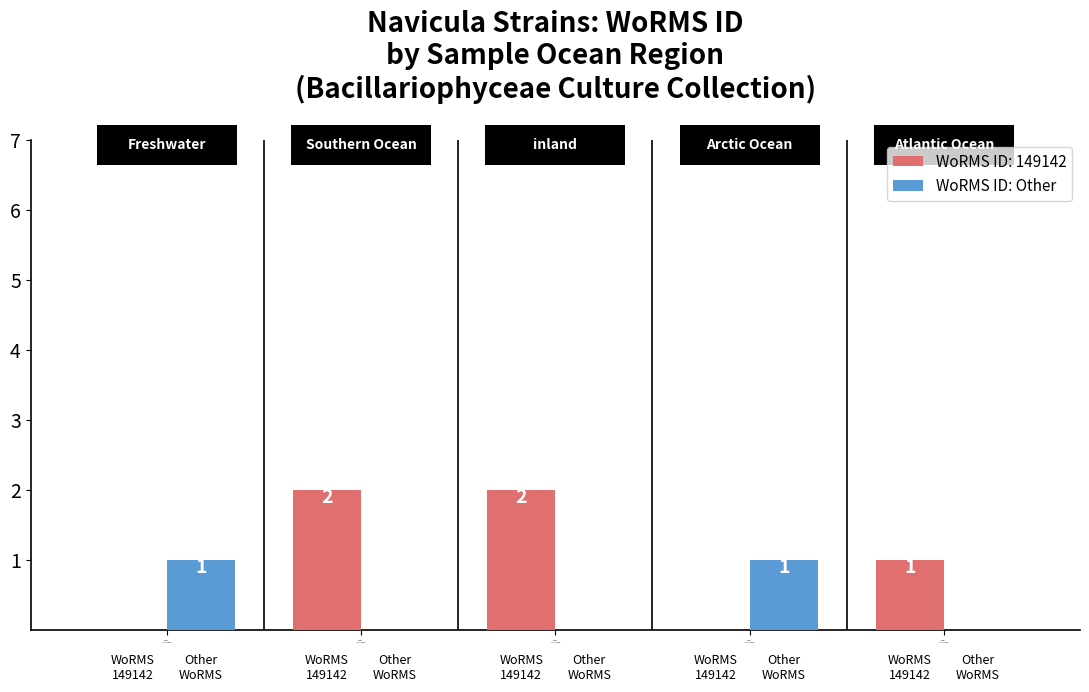

Does the chart contain stacked bars?

No